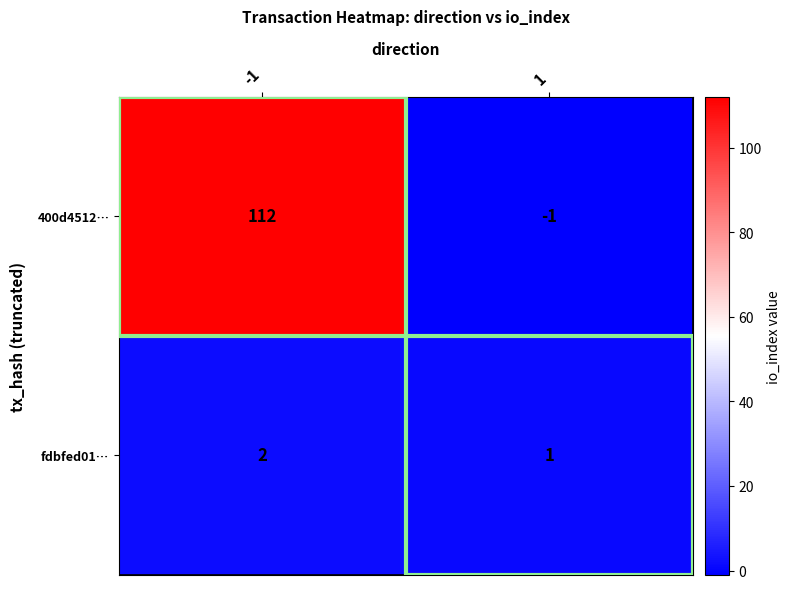

What is the sum of all 400d4512… values?

111